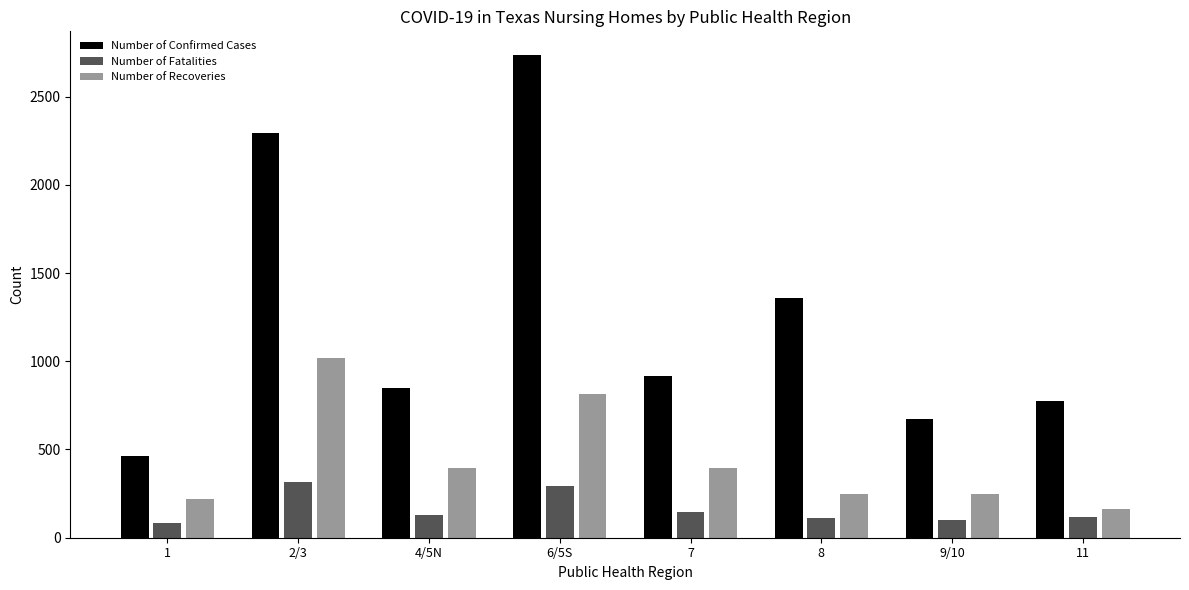

Which series has the widest spread of values?

Number of Confirmed Cases